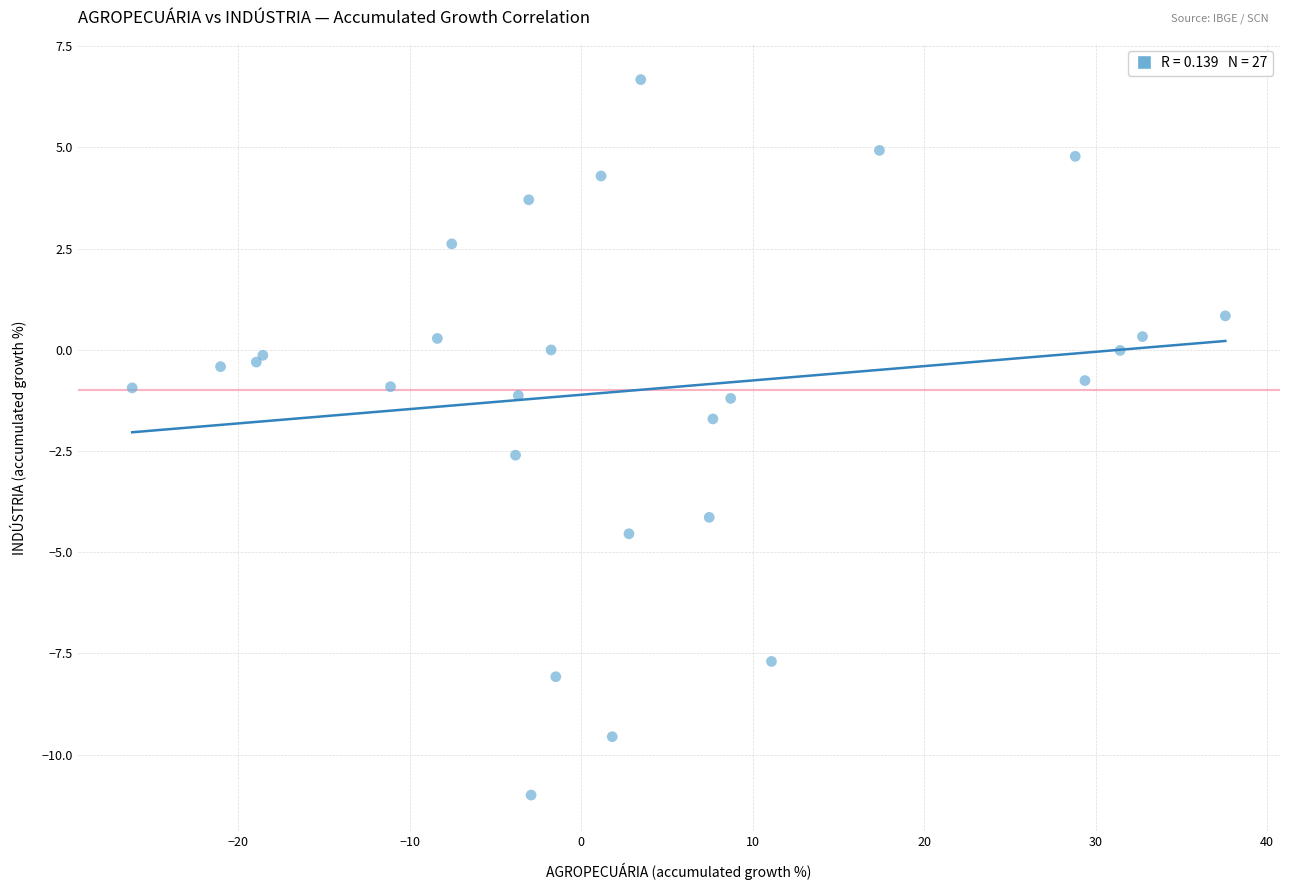

What Y value in the scatter plot is closest to -2?

-1.7